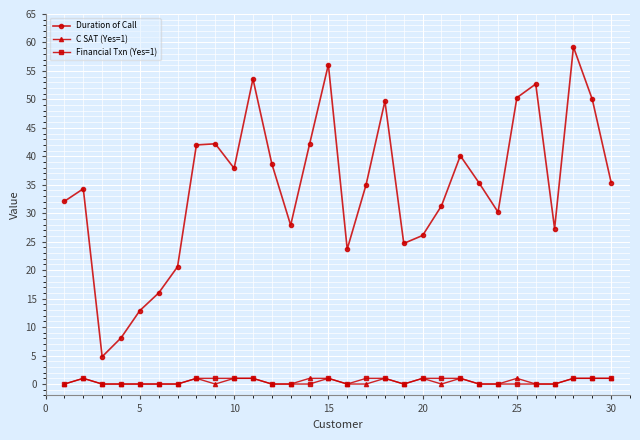

How many interior local valleys does the Duration of Call series have?

7